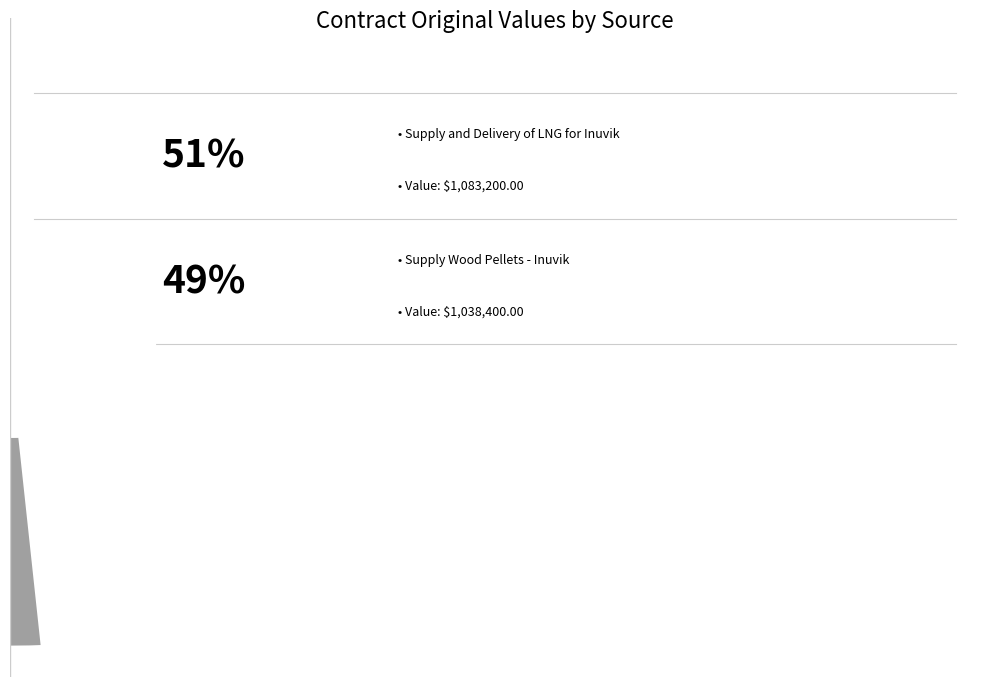

Which category has the biggest portion of the pie?

Supply and Delivery of LNG for Inuvik
(INF01-0000002494)